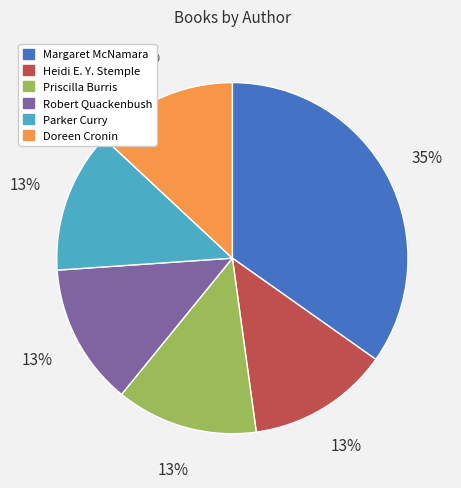

What percentage is the Doreen Cronin slice, to the nearest percent?

13%